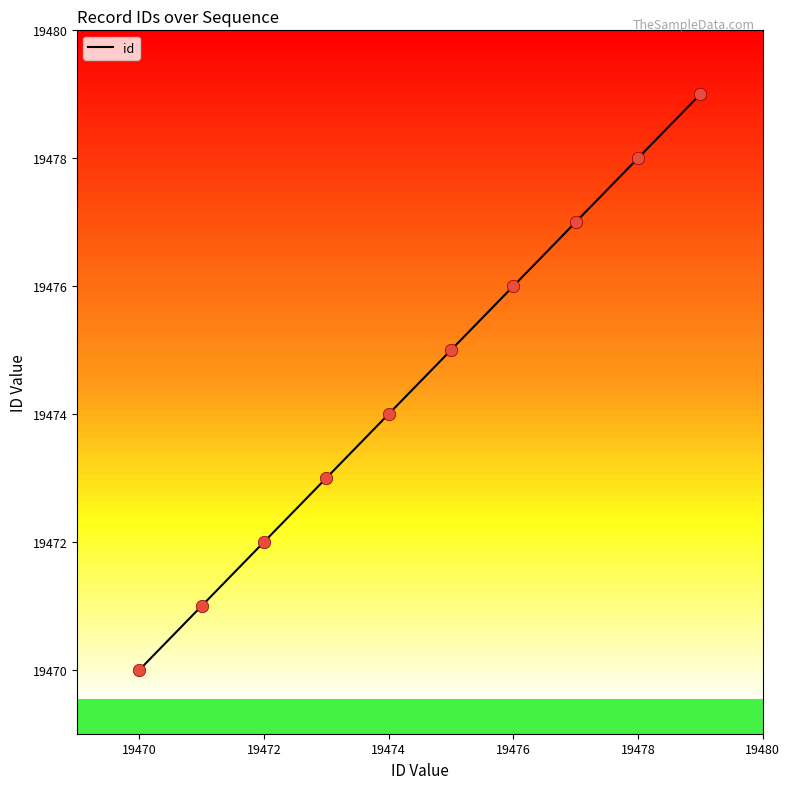

What is the smallest value displayed?

19470